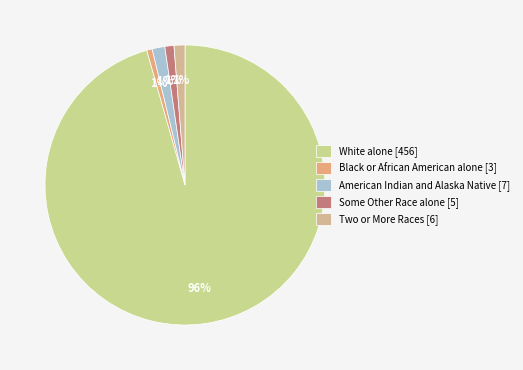

The Black or African American alone [3] slice represents 15% of the pie. True or false?

False